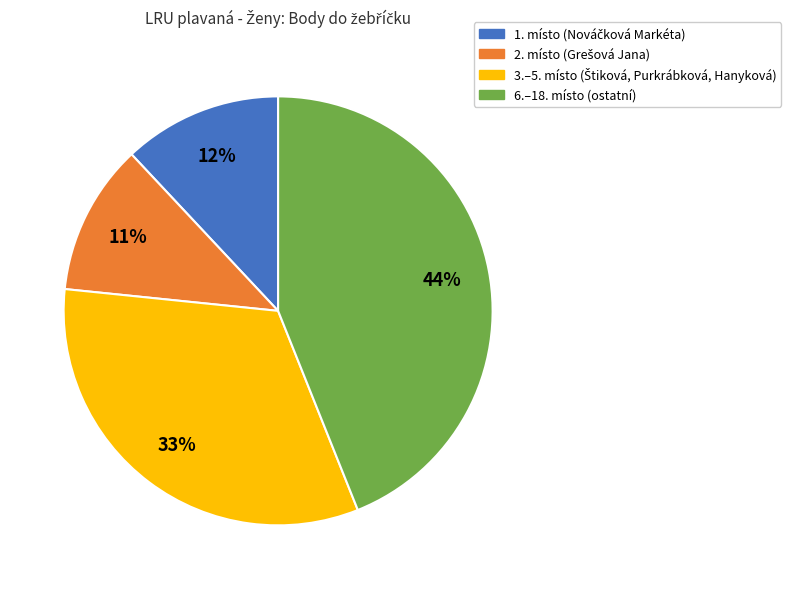

Does any single category account for the majority?

No